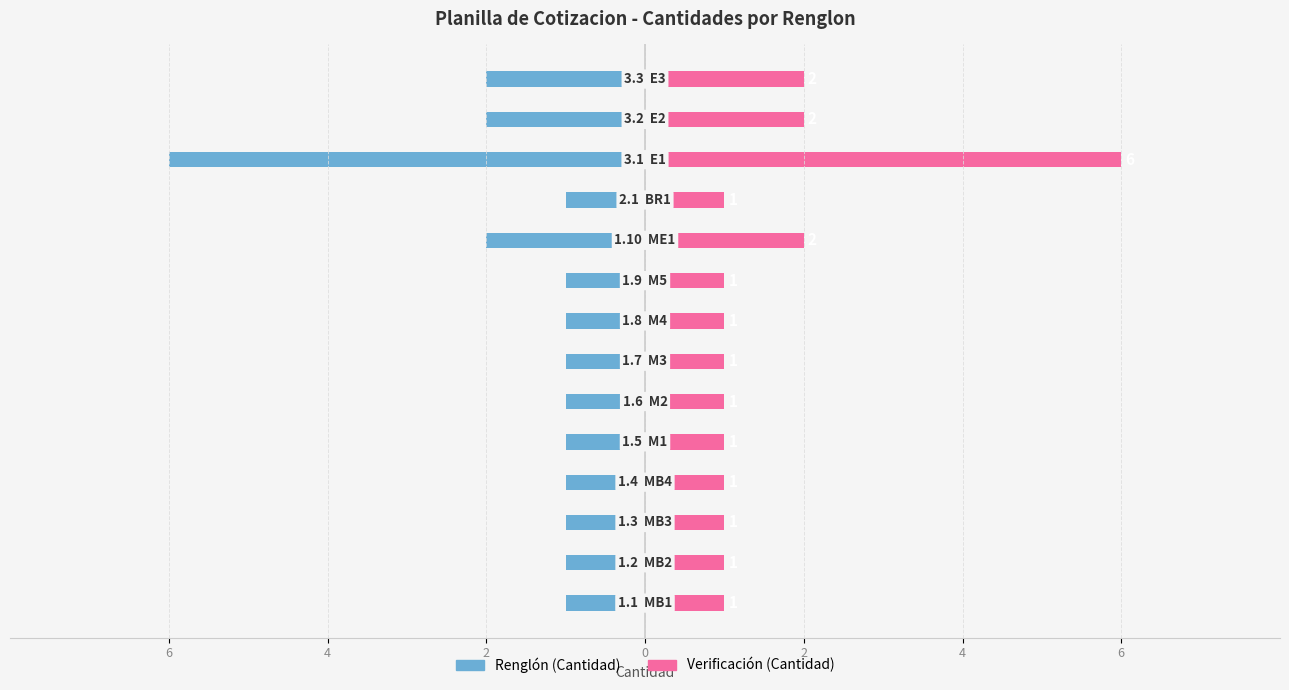

How many categories are shown in the chart?

14